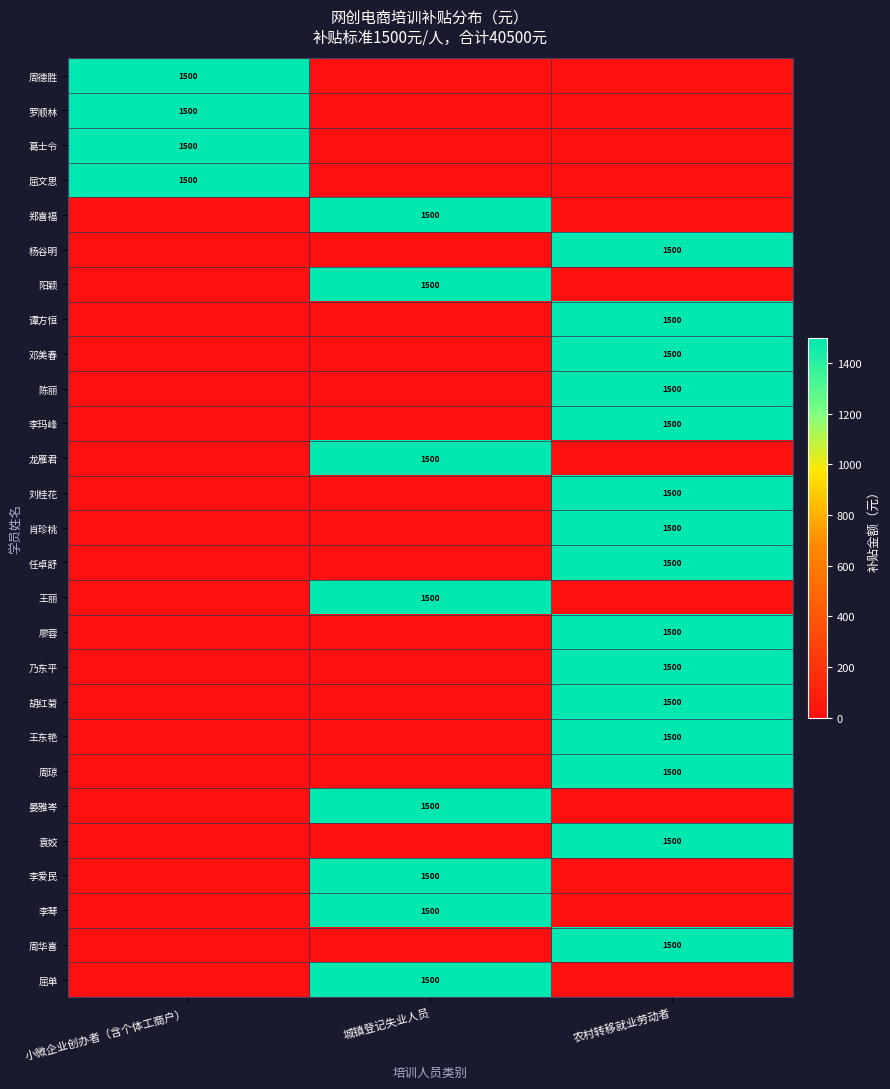

The 王东艳 series shows 1500 at 农村转移就业劳动者. True or false?

True